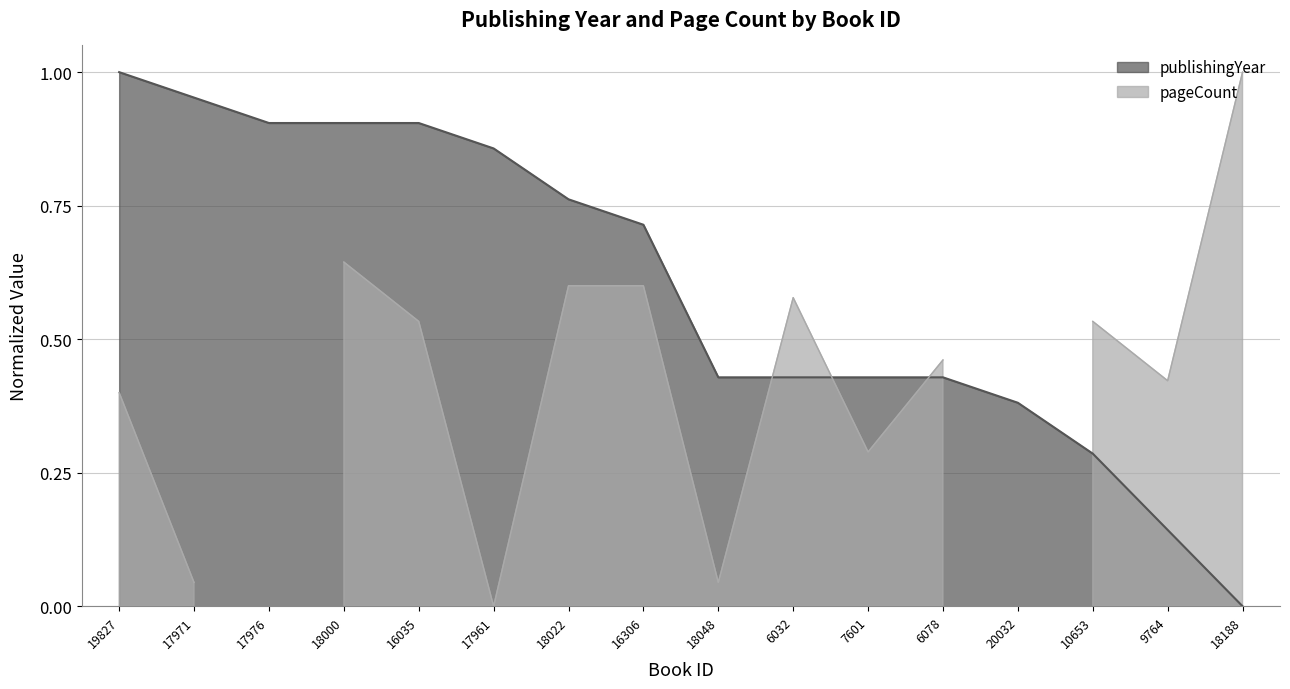

What is the label of the 4th point from the left?

18000